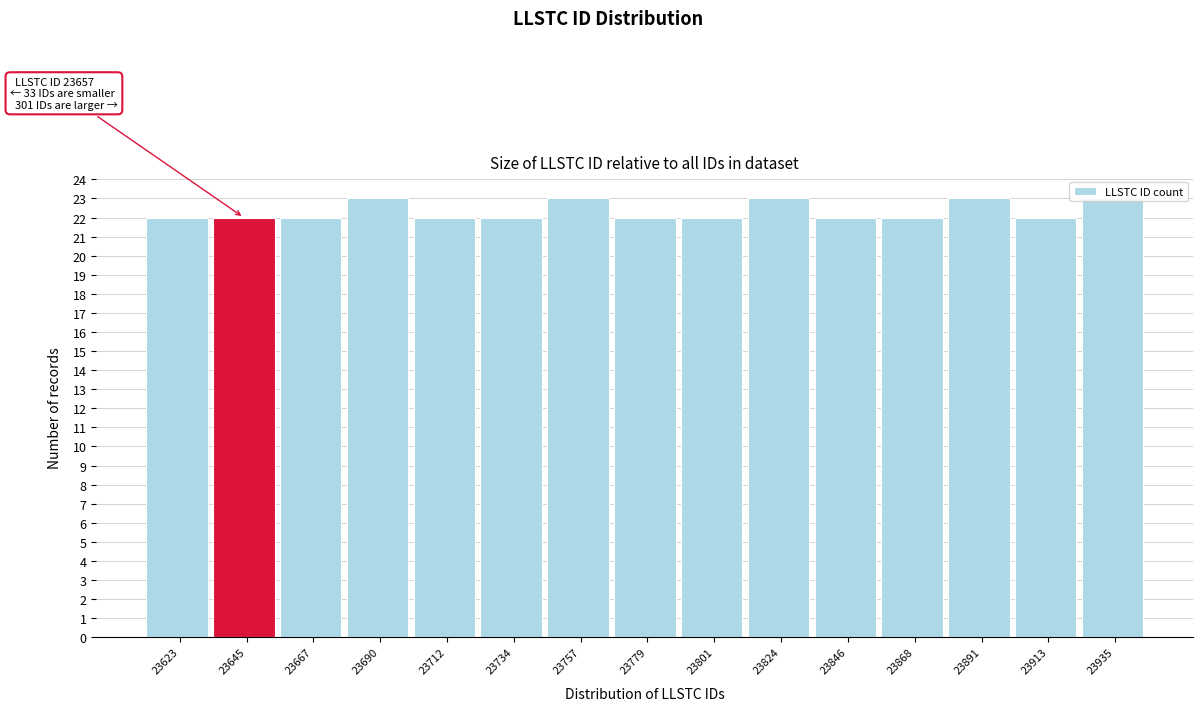

What is the average value?

22